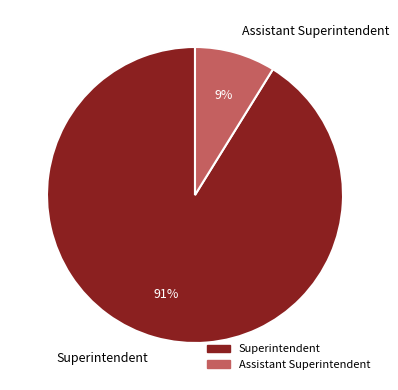

Is Assistant Superintendent the majority of the pie?

No